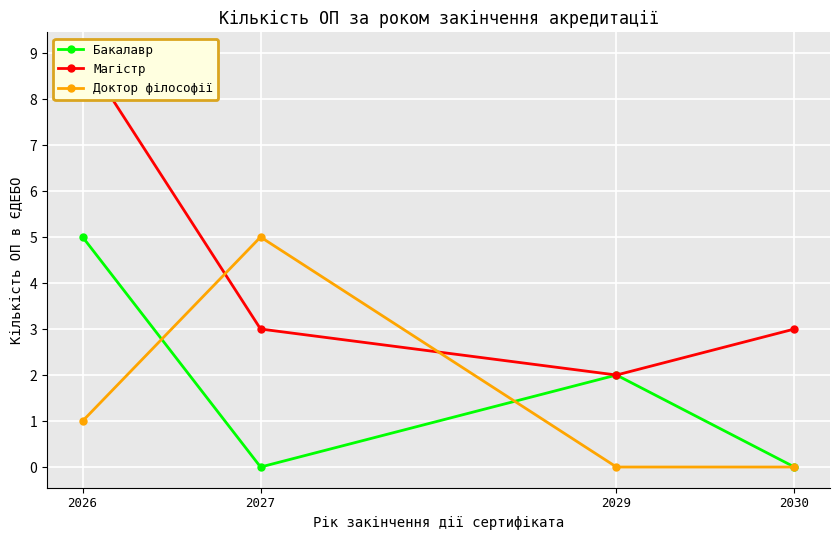

At which label is Магістр closest to 5?

2027